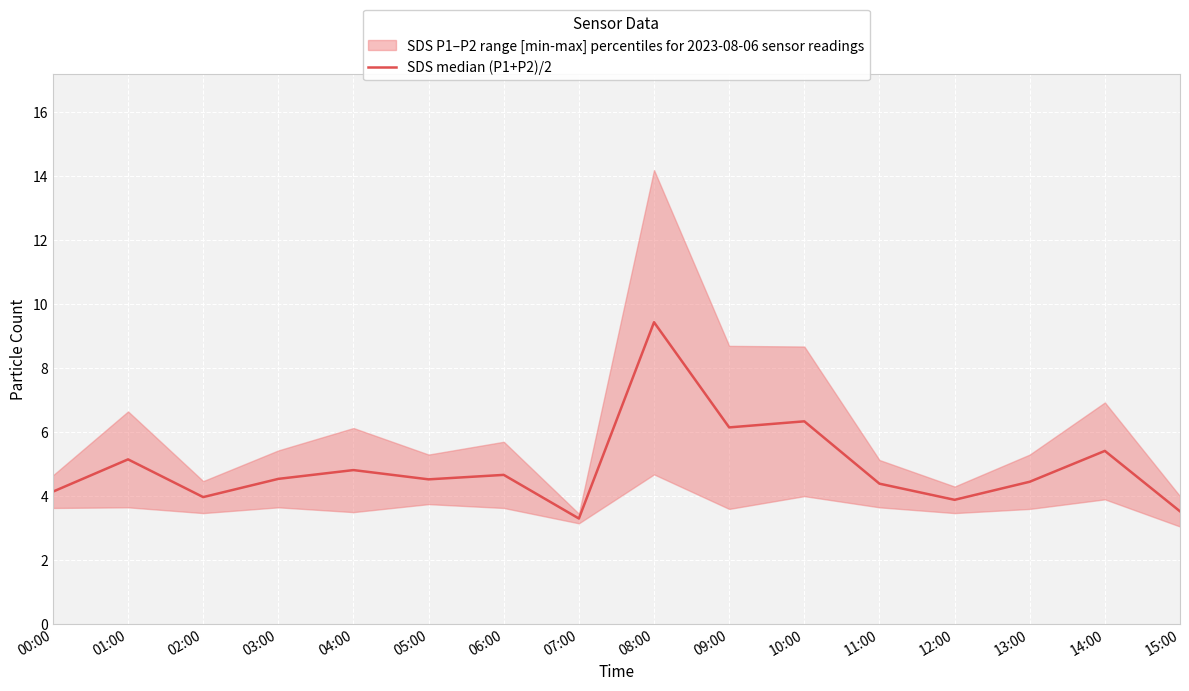

How many data points are above 4?

12